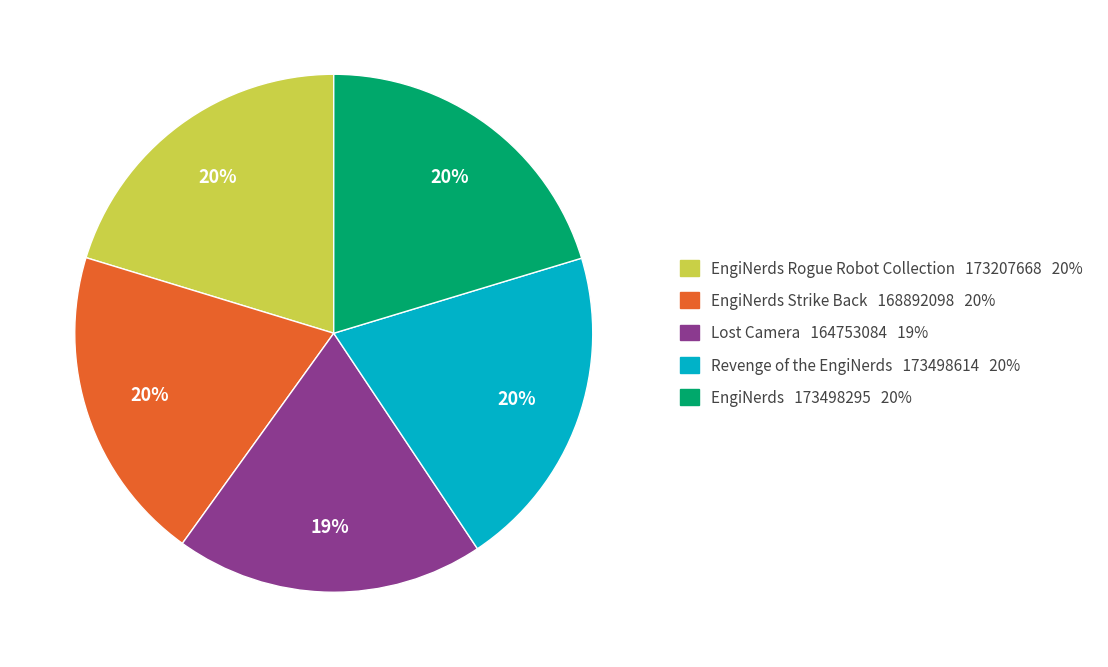

Combined, do Lost Camera 164753084 19% and EngiNerds 173498295 20% account for over 50%?

No